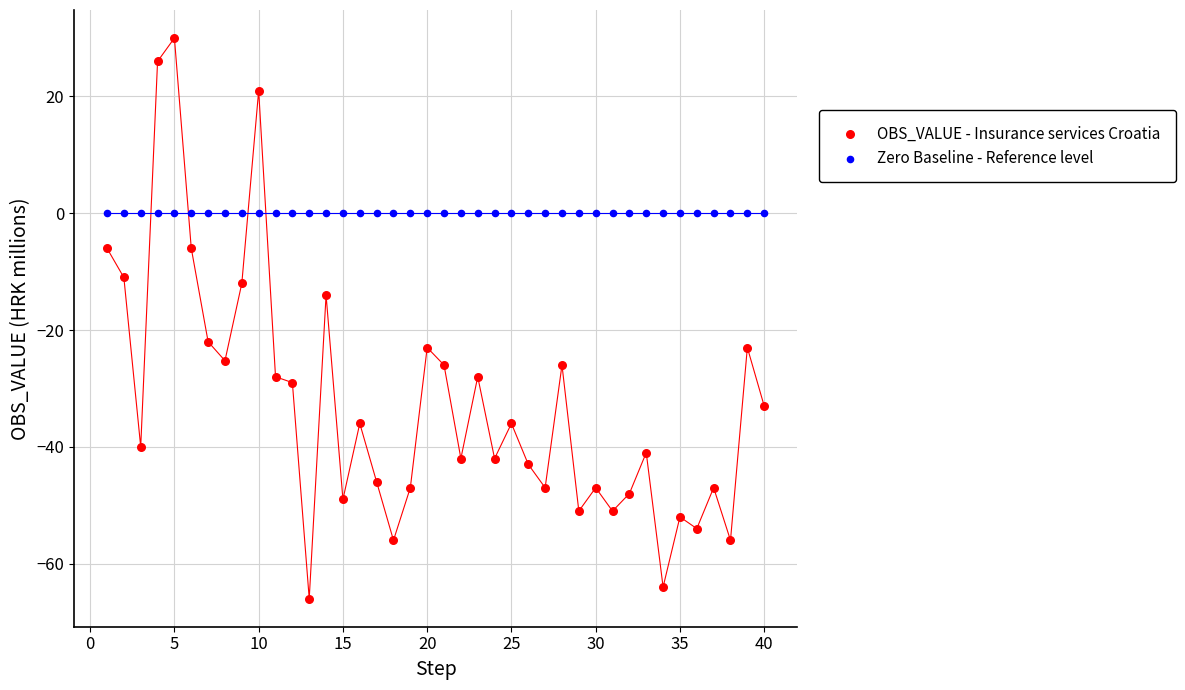

How many data points are displayed?

80